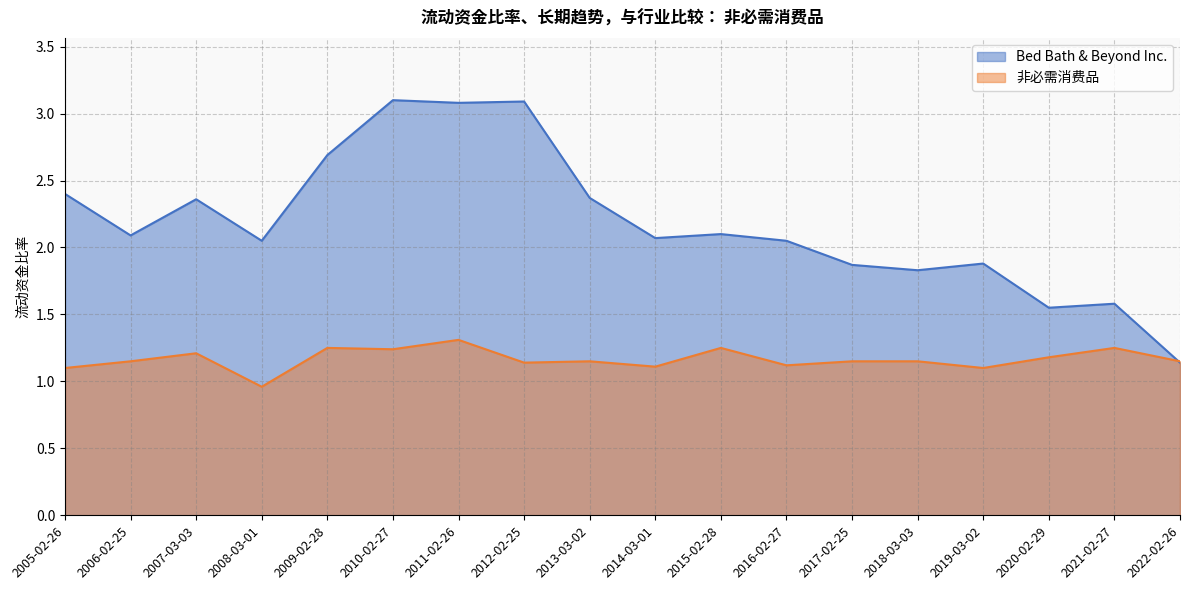

Which label corresponds to the smallest value in the chart?

2008-03-01